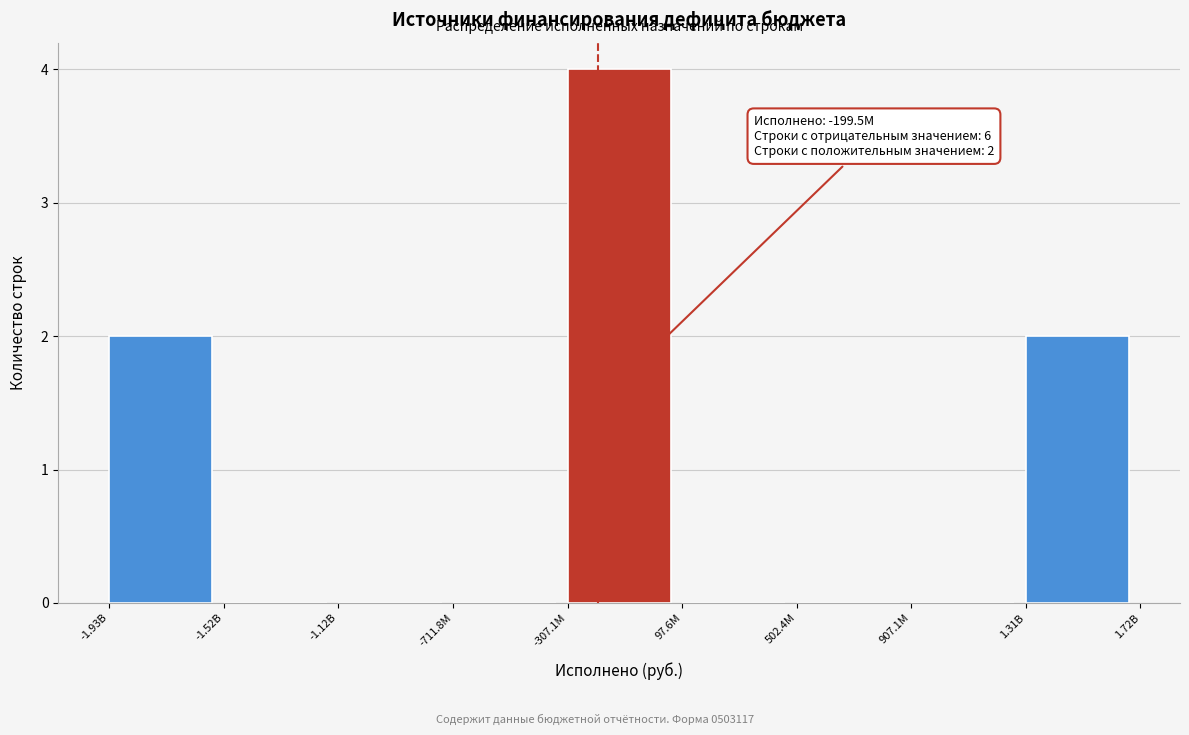

Reading left to right, transcribe all the data shown in this chart.

-1.93B=2	-1.52B=0	-1.12B=0	-711.8M=0	-307.1M=4	97.6M=0	502.4M=0	907.1M=0	1.31B=2